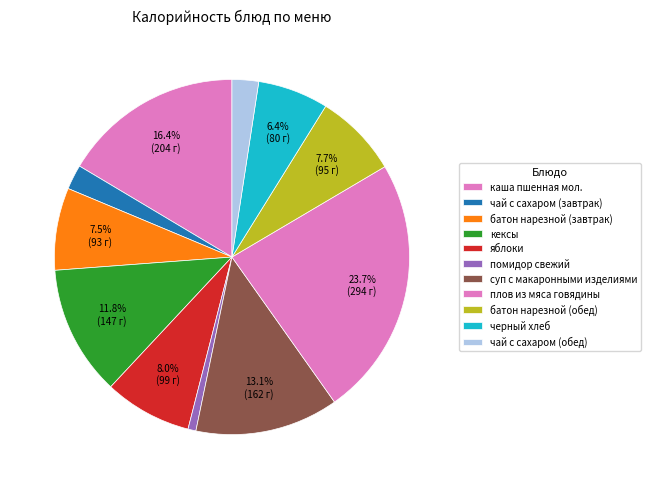

What is the ratio of the value at черный хлеб to the value at кексы?

0.5